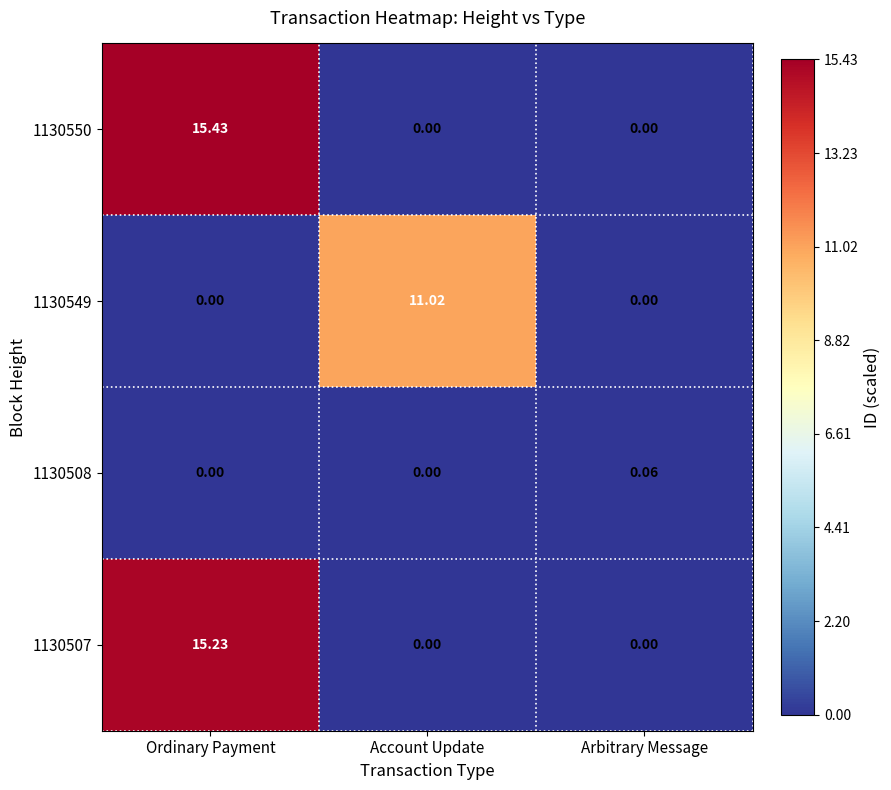

Which category has the highest value across all series?

Ordinary Payment